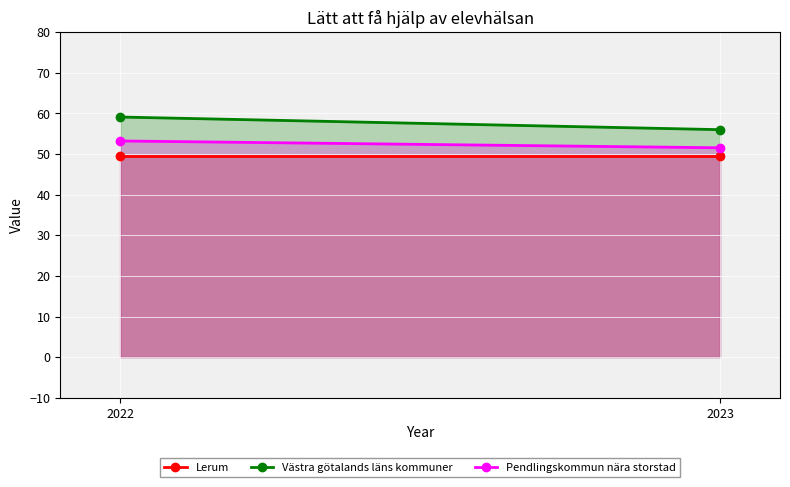

What are all the series names shown in the legend?

Lerum, Västra götalands läns kommuner, Pendlingskommun nära storstad